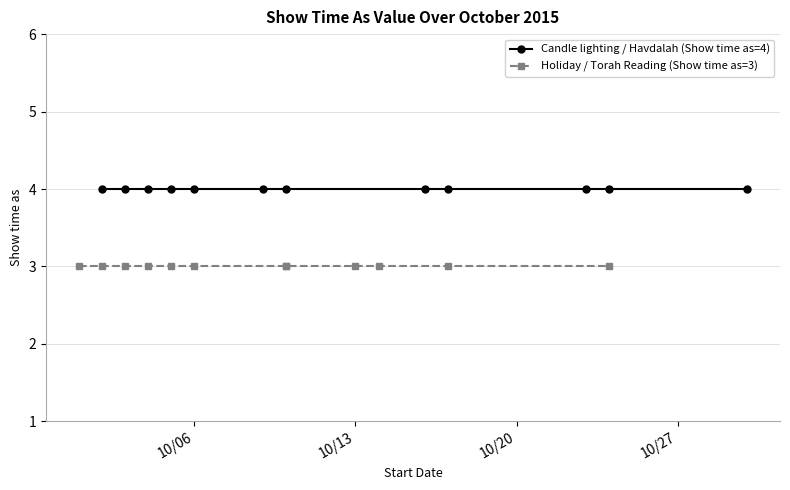

True or false: Candle lighting / Havdalah (Show time as=4) has more than 2 points higher than both neighbors.

False